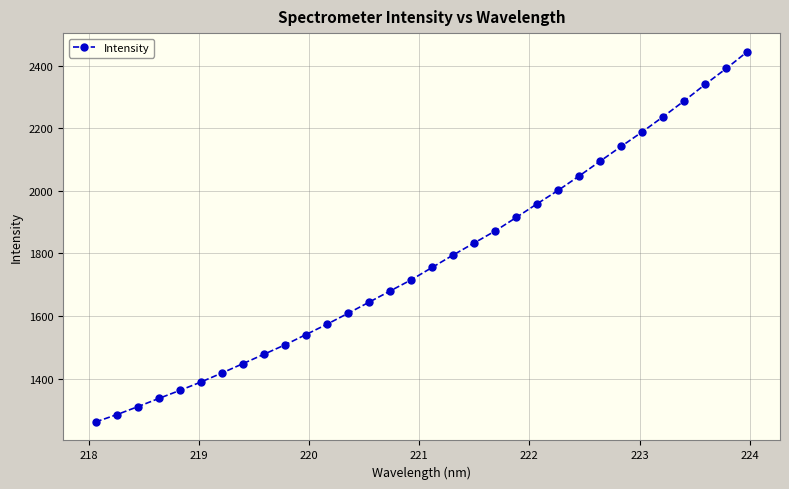

What is the average value?

1777.2